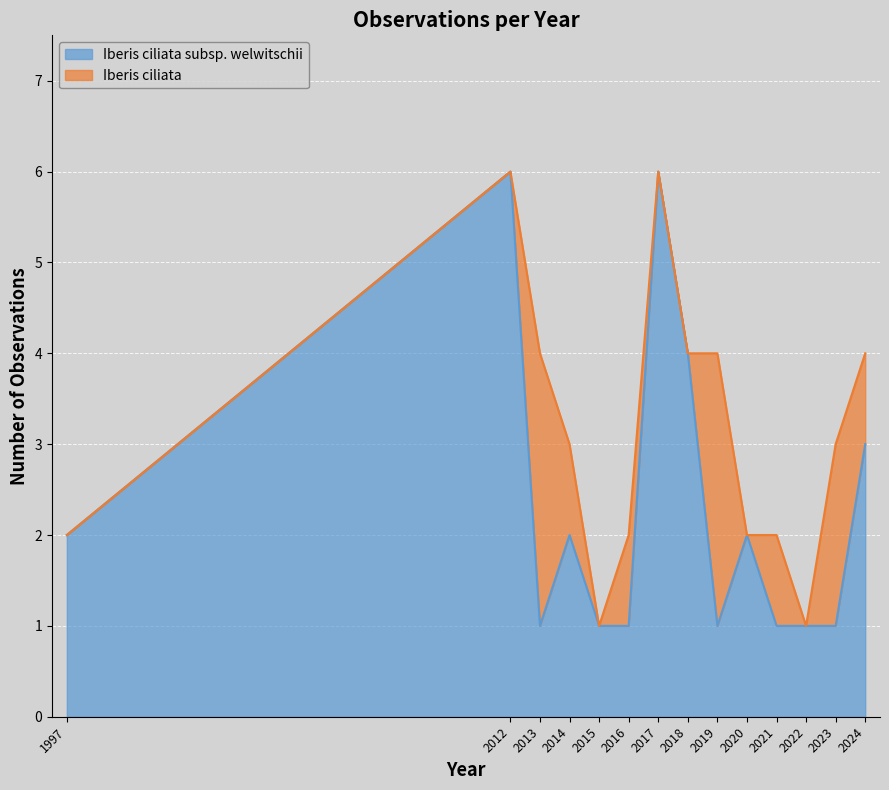

What is the difference between the values at 2016 and 2024?

2